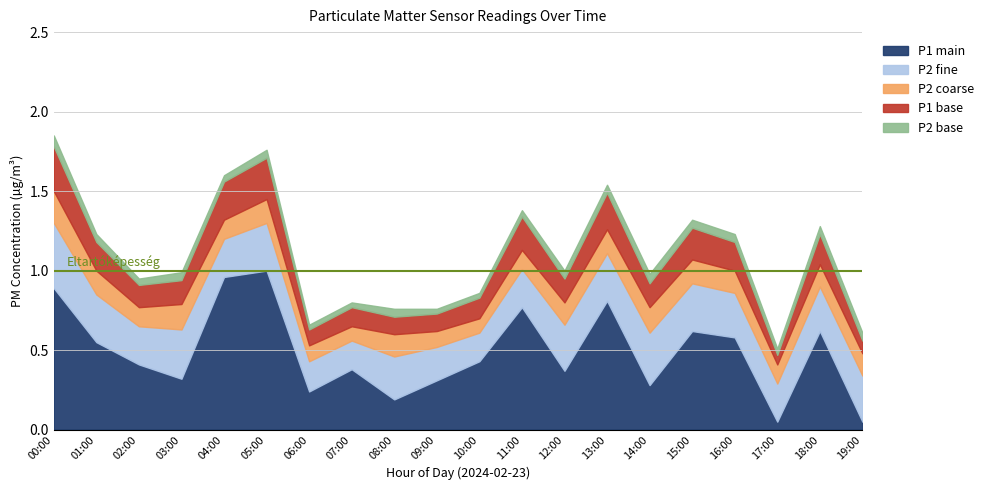

True or false: P1 main has a value of 1.7 at 05:00.

False